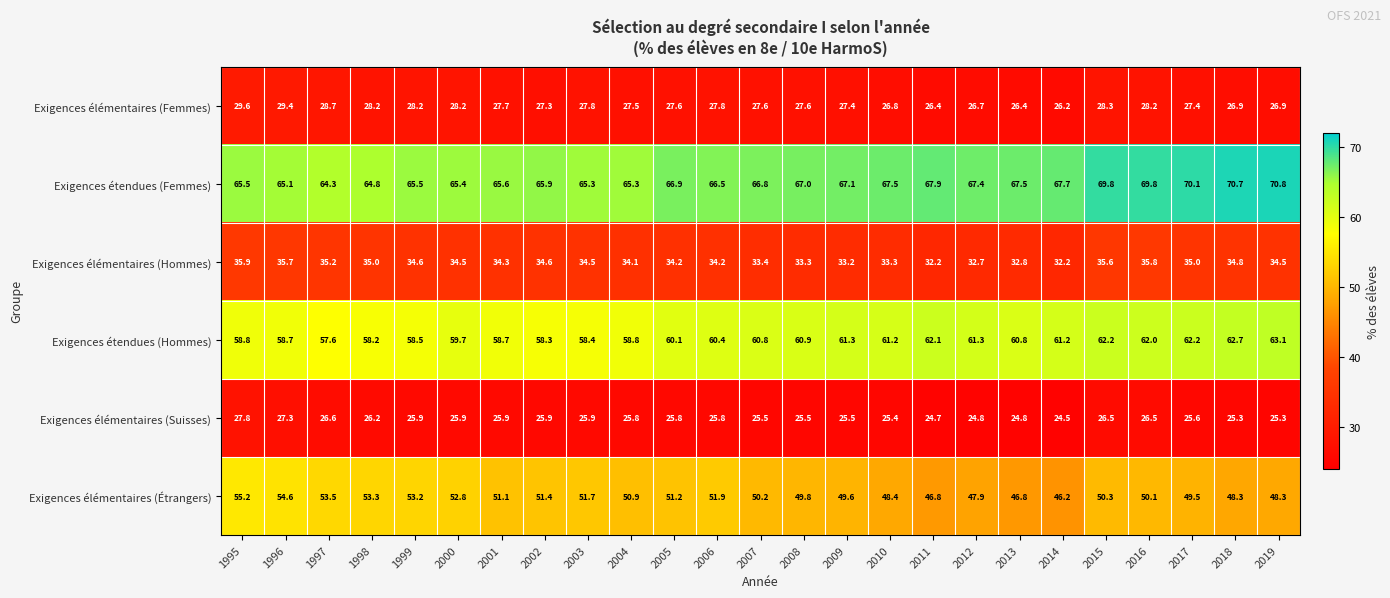

What is the total value across all series at 2007?

264.3